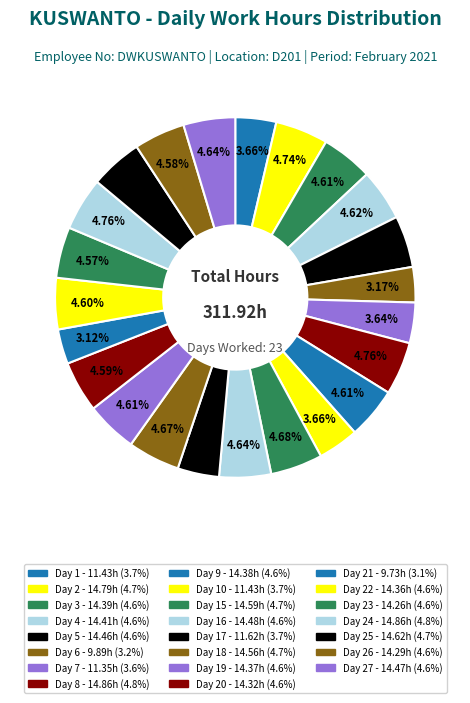

To the nearest percent, what is the average slice percentage?

4%